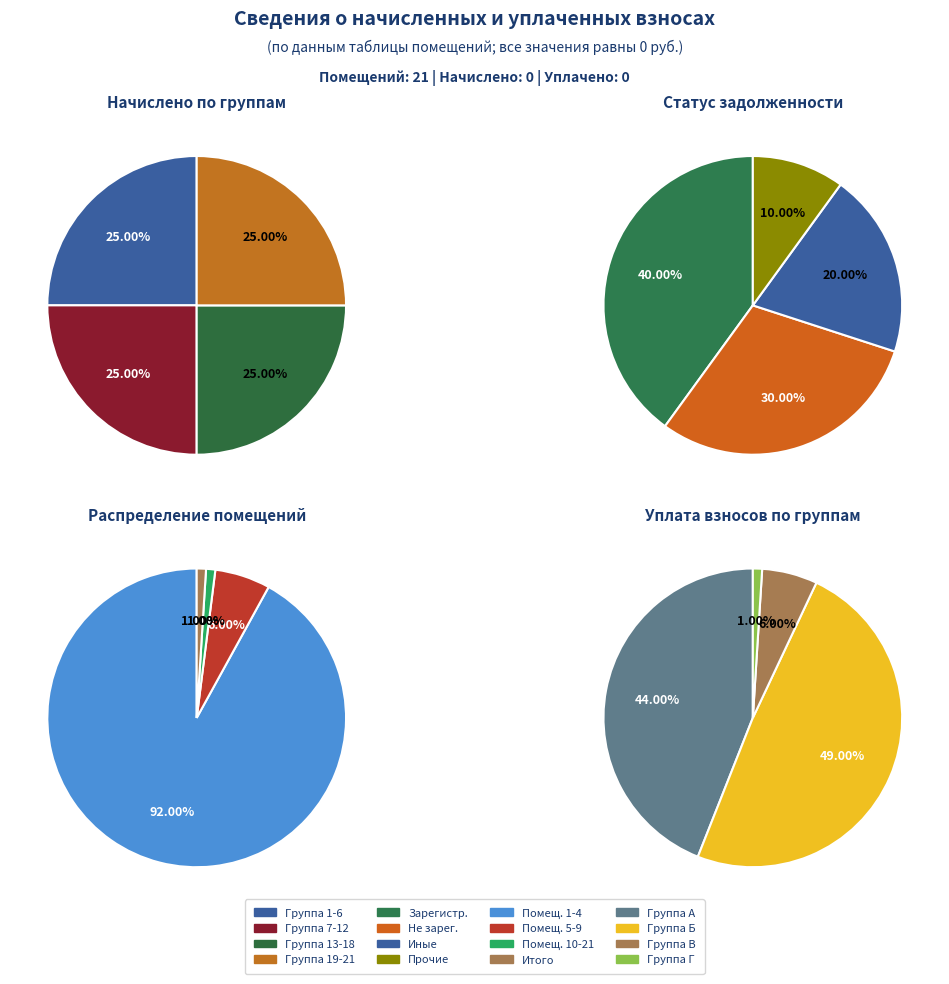

Count the number of slices in the pie.

4